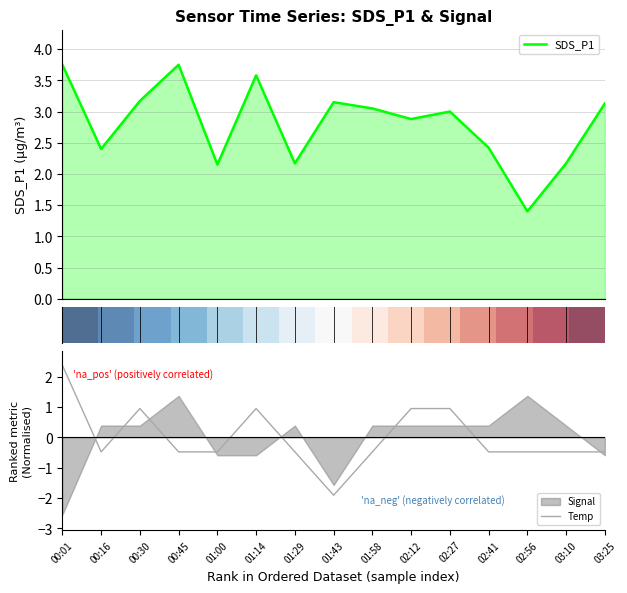

What is the average value of the SDS_P1 series?

2.8